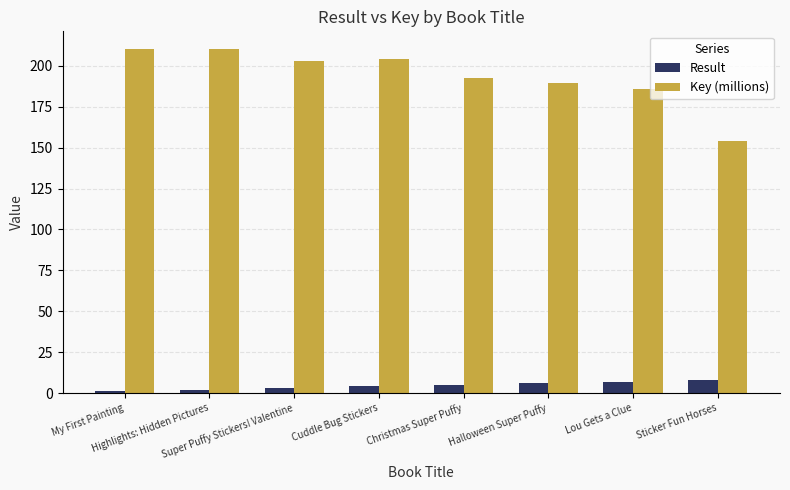

What is the average value of the Result series?

4.5